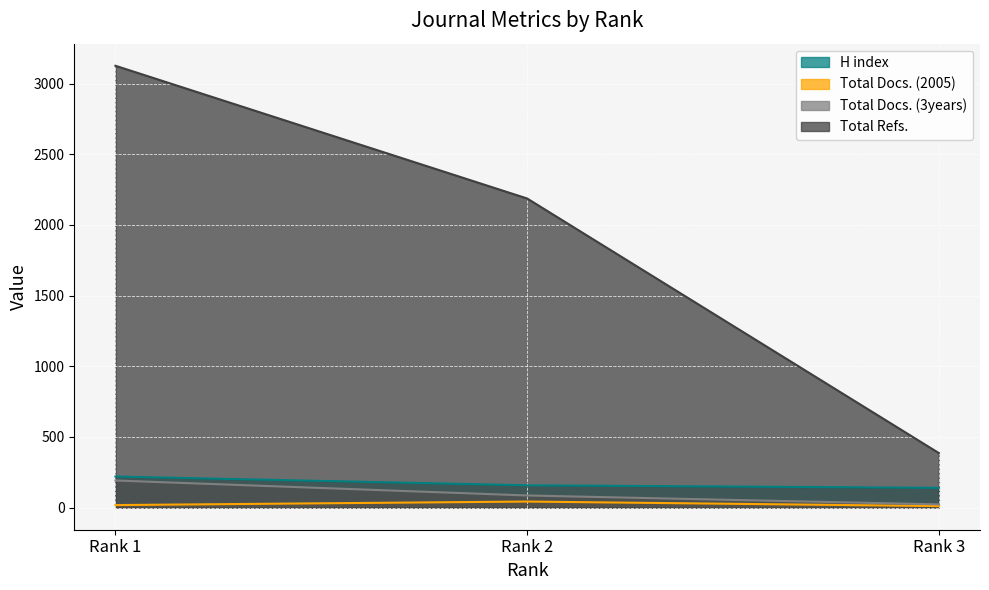

Which series changed the most between Rank 1 and Rank 3?

Total Refs.